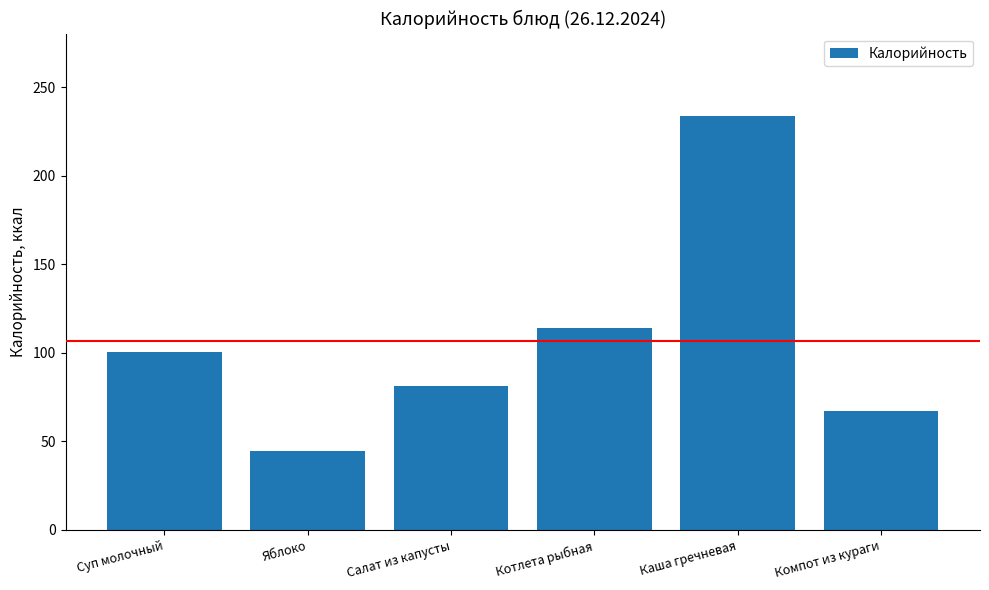

Read the value at Каша гречневая.

233.7